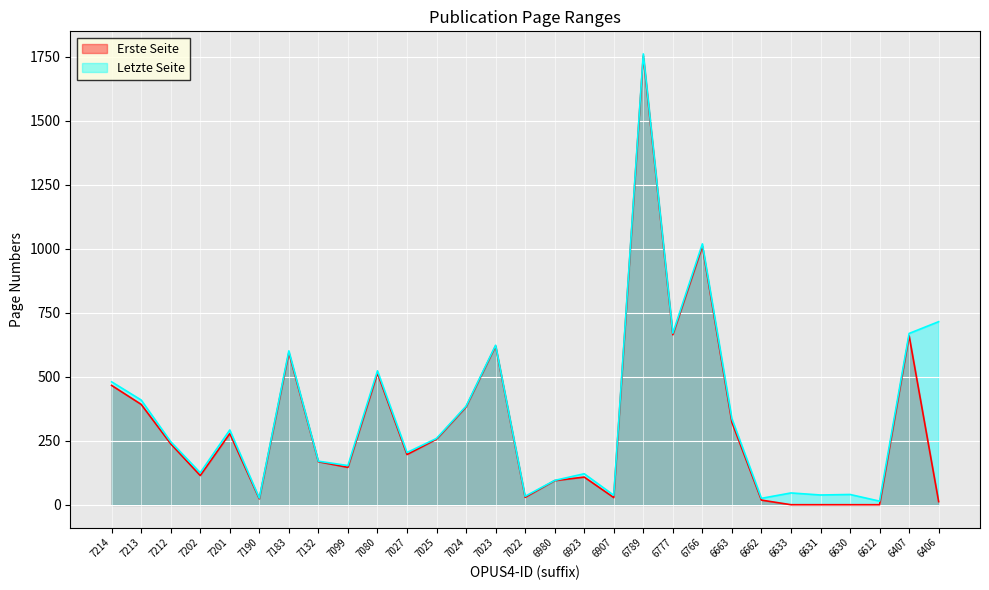

Count the number of data series in this chart.

2